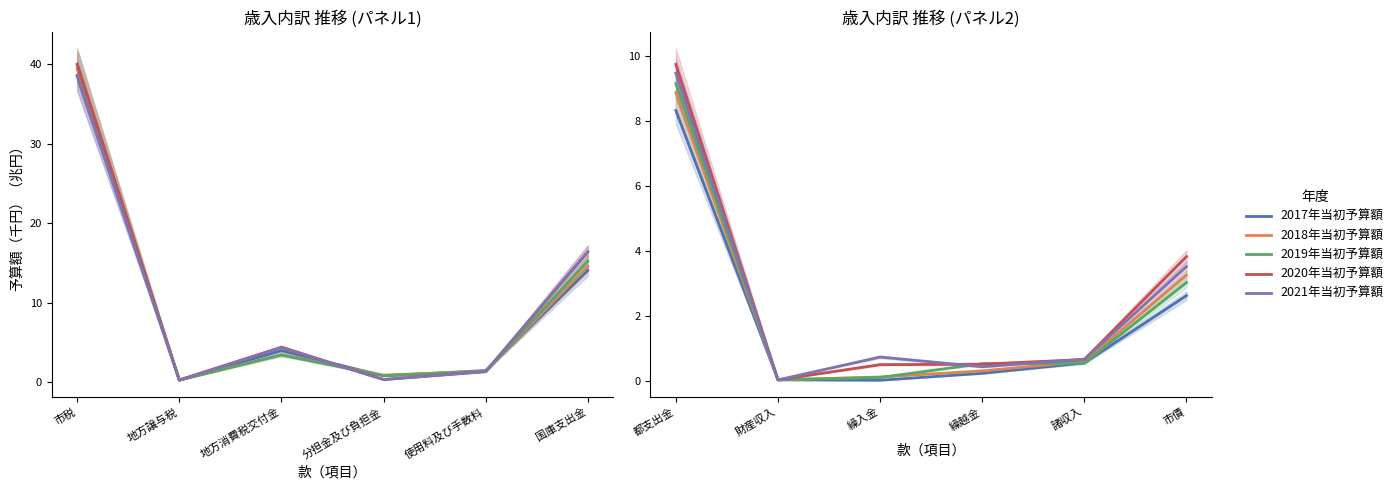

How many categories are shown in the chart?

6